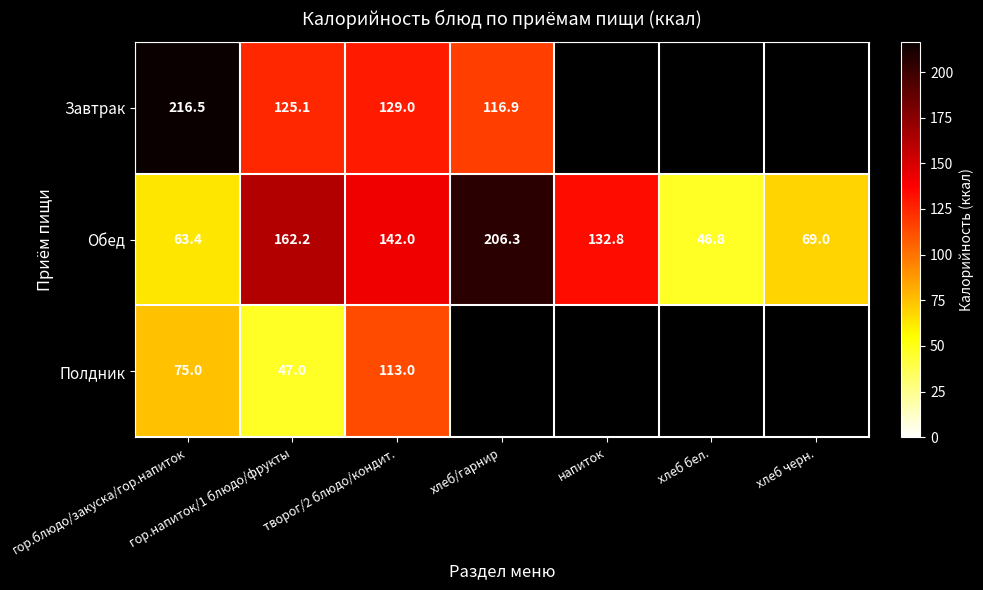

Which category has the highest value in the Обед series?

хлеб/гарнир